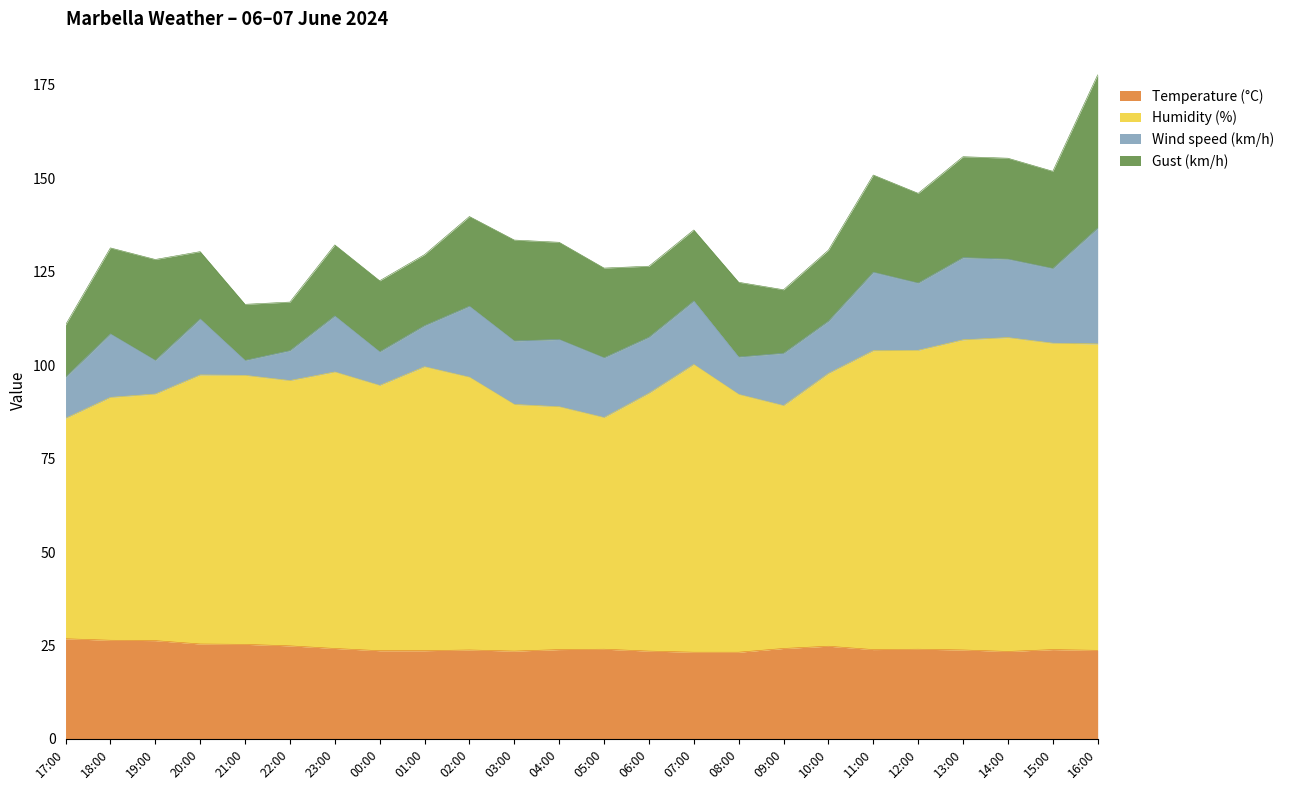

What is the difference between the maximum and minimum values in the Temperature (°C) series?

3.6